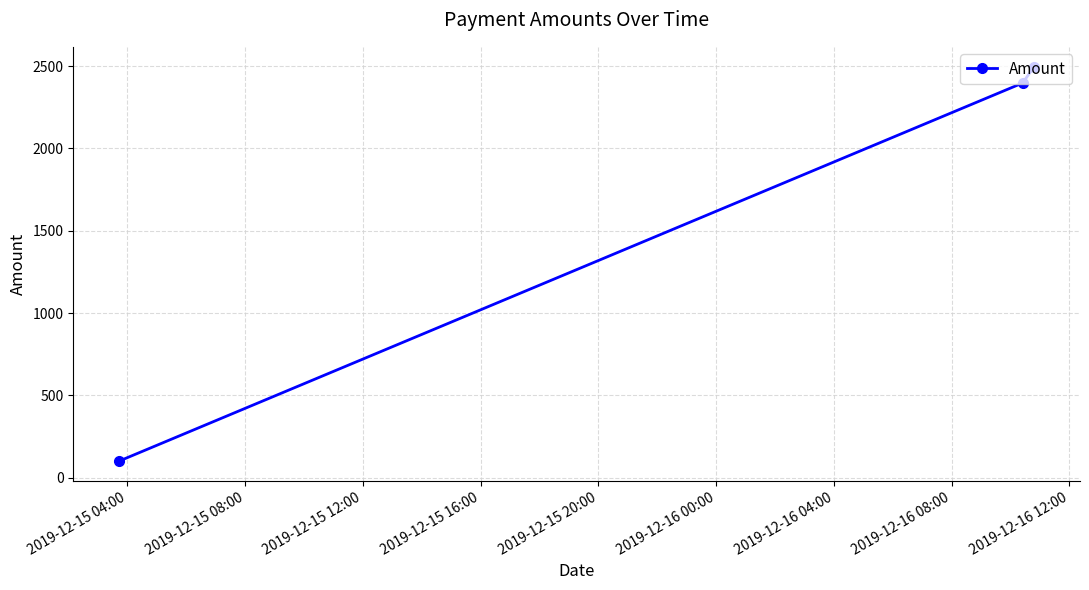

What is the average value?

1665.1